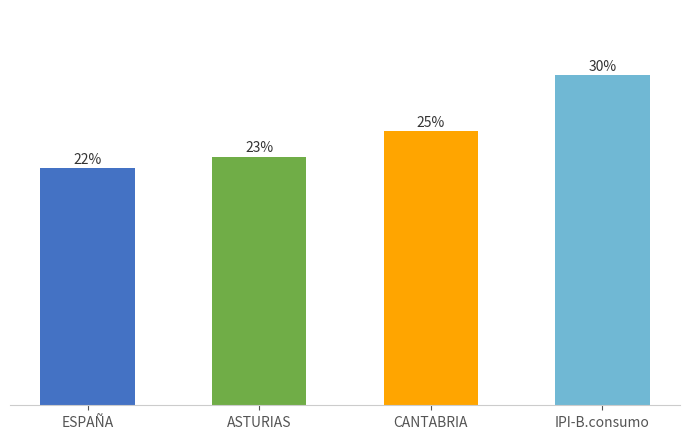

Are the bars grouped side by side (vs. stacked)?

No